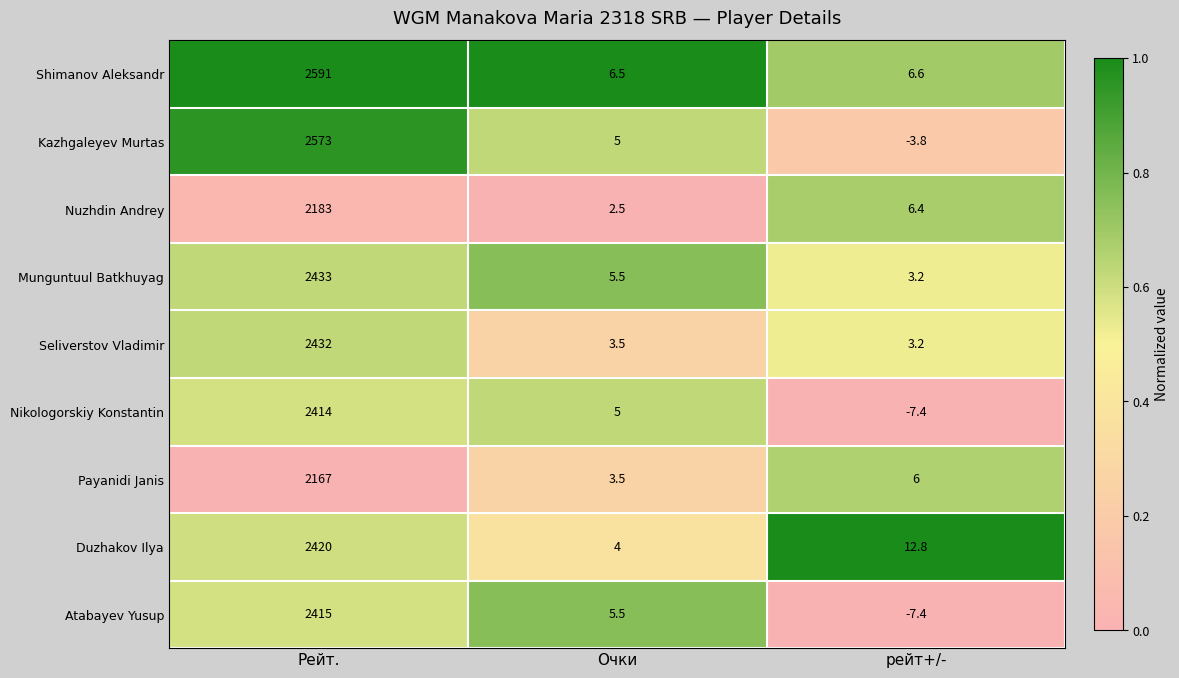

Which series has the widest spread of values?

Shimanov Aleksandr